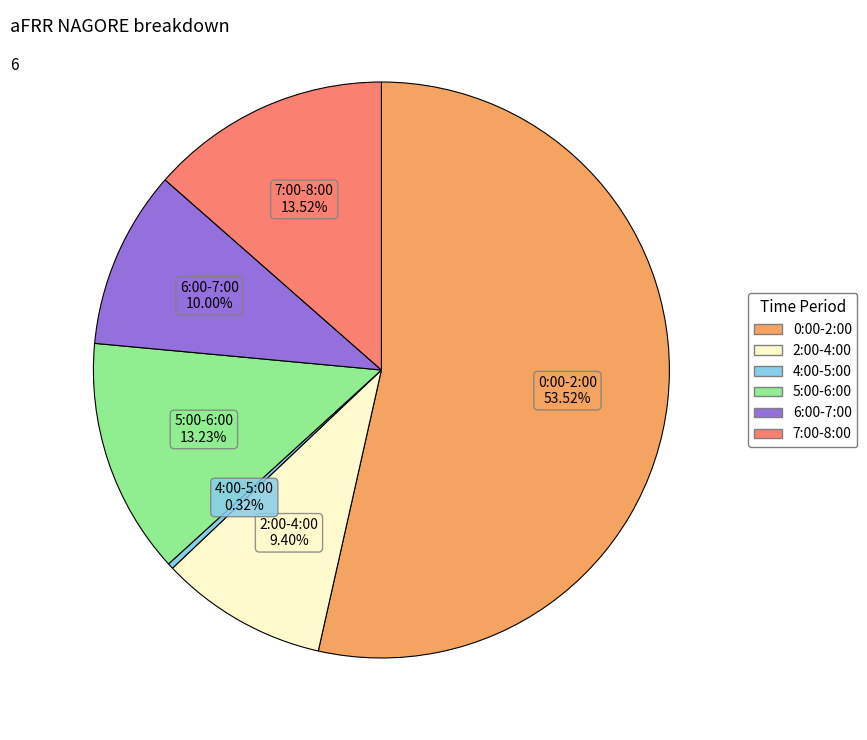

Does any single category account for the majority?

Yes